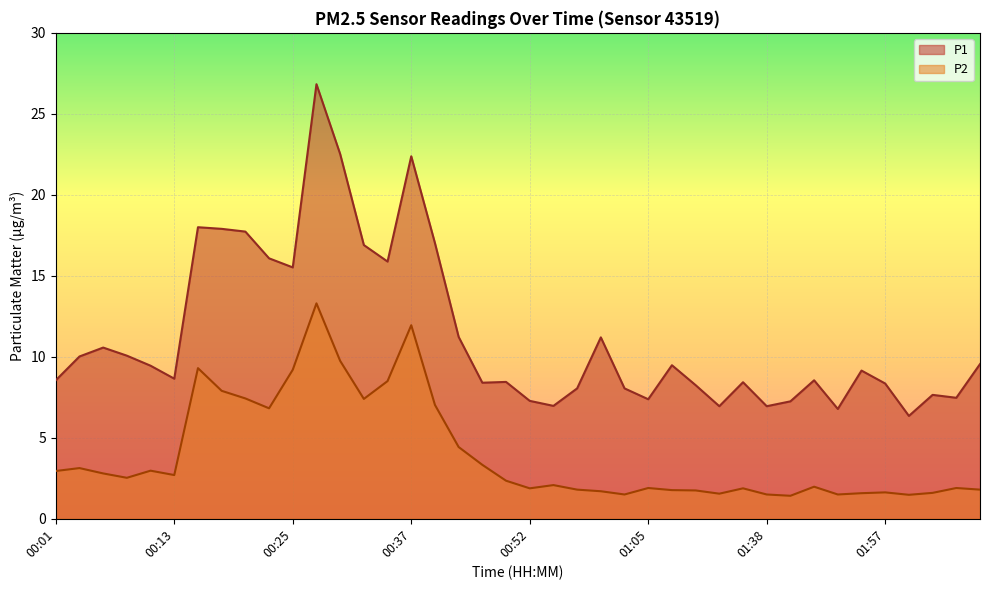

Where does the P1 series first go above 9?

00:03